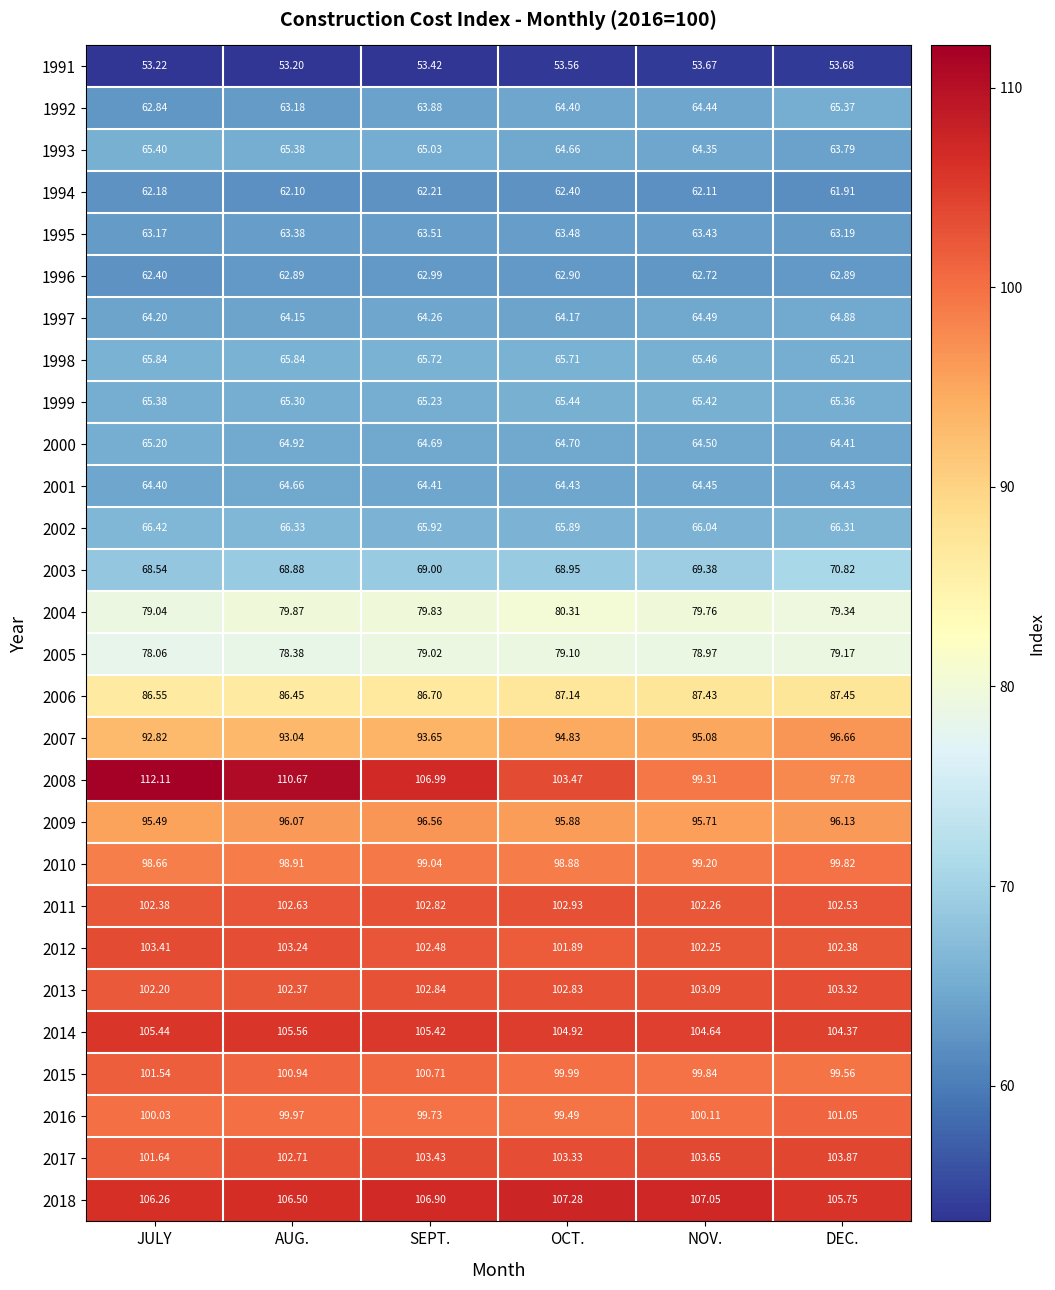

Which series changed the most between SEPT. and DEC.?

2008